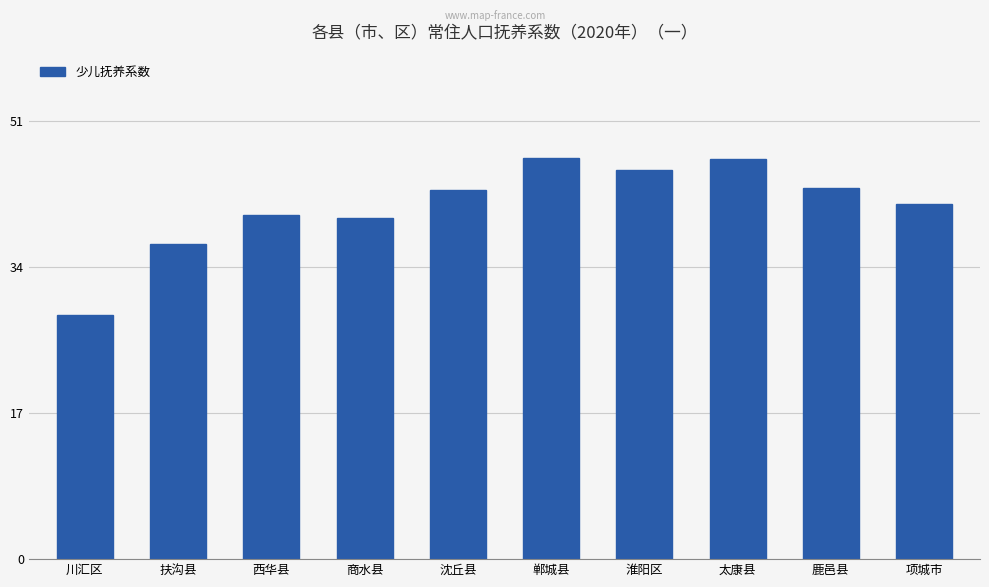

What is the minimum value shown in the chart?

28.4